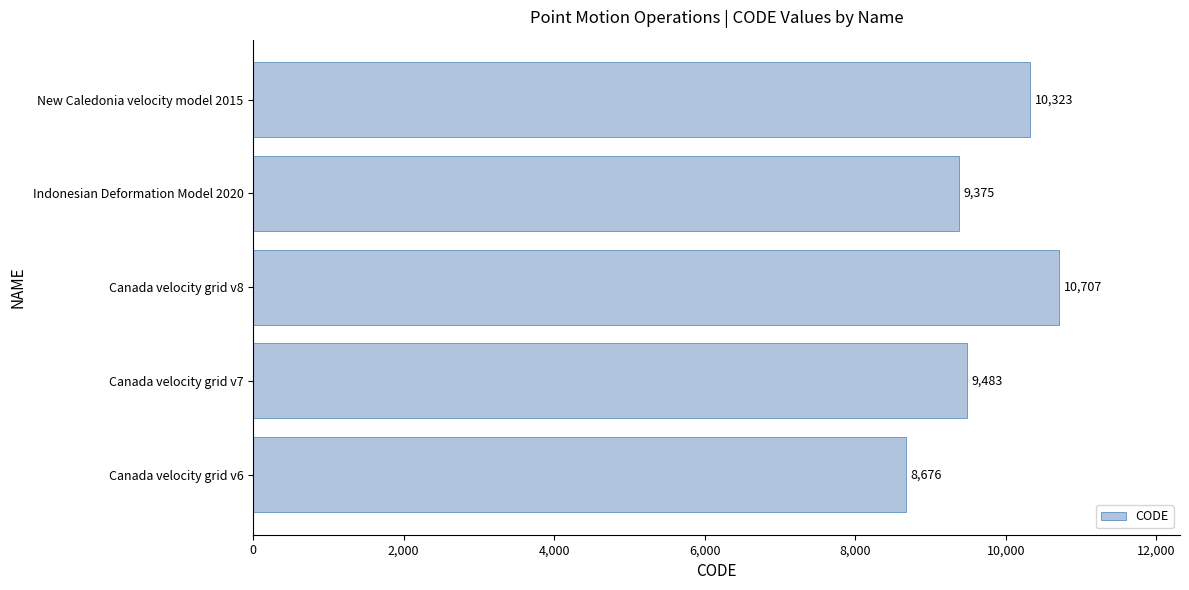

How many data points are less than 9483?

2